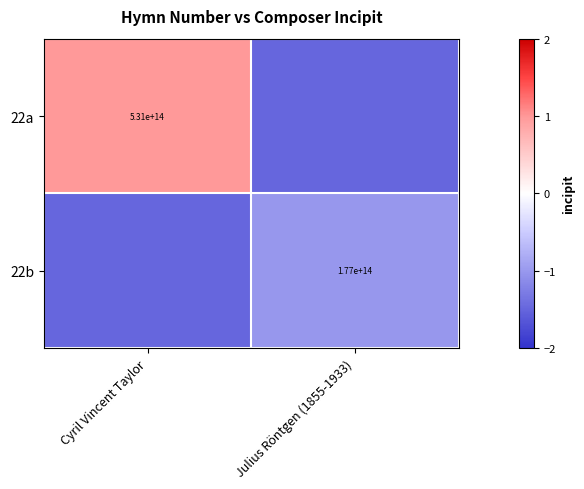

At which category is the sum across all series the highest?

Cyril Vincent Taylor